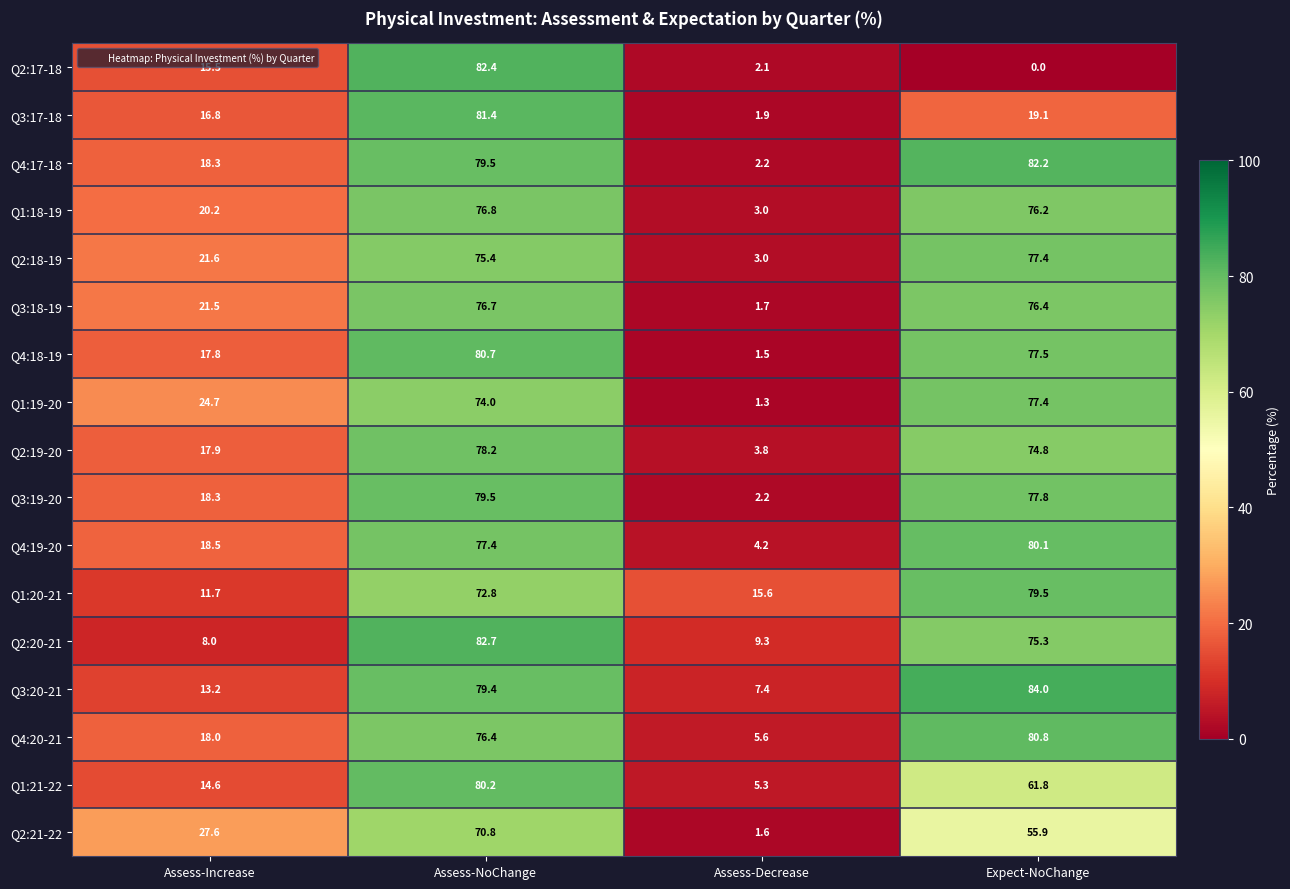

Where is Q3:19-20 nearest to the value 40?

Assess-Increase